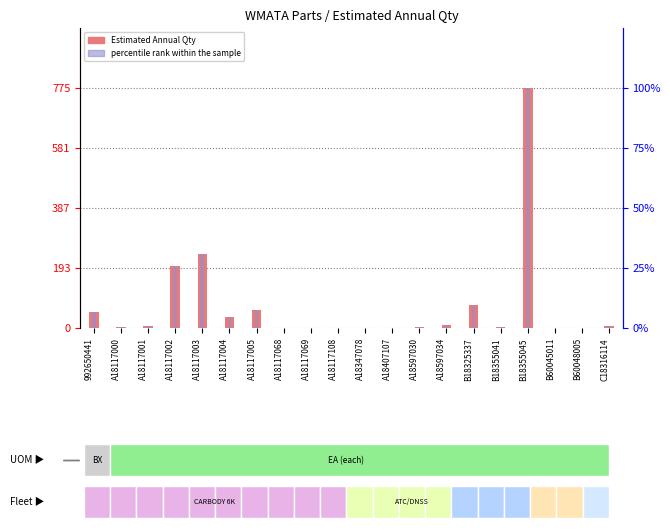

What is the sum of the percentile rank within the sample values at B60045011 and A18117003?

30.8